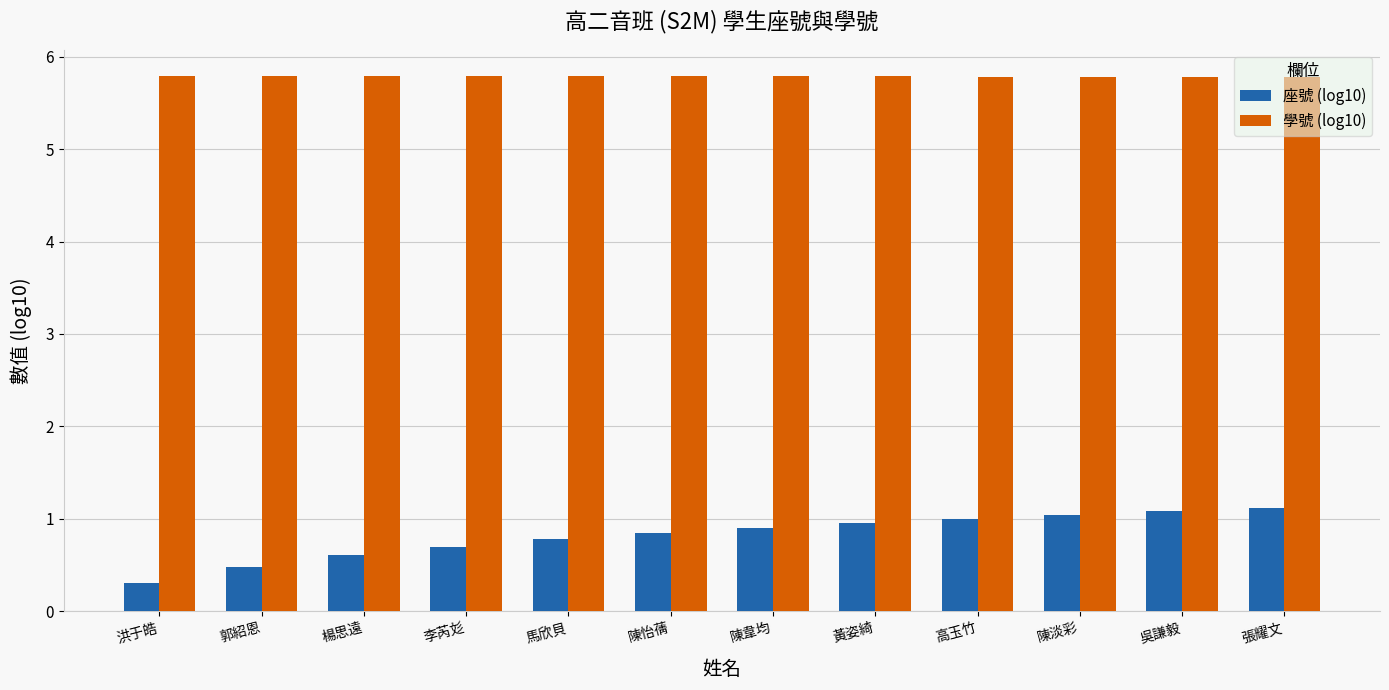

Reading right to left, extract all data points from this chart.

座號 (log10): 1.1	1.1	1.0	1.0	1.0	0.9	0.8	0.8	0.7	0.6	0.5	0.3
學號 (log10): 5.8	5.8	5.8	5.8	5.8	5.8	5.8	5.8	5.8	5.8	5.8	5.8